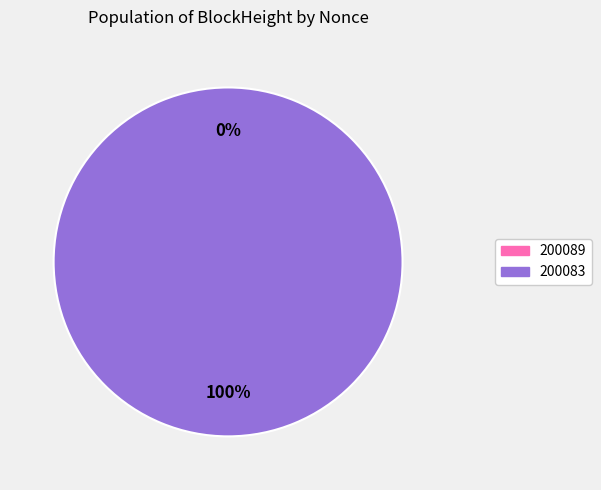

Is it true that 200089 is 1% of the pie?

False